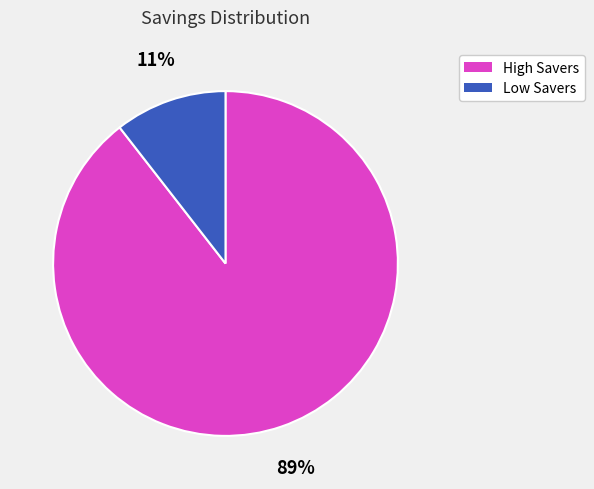

To the nearest percent, what is the average slice percentage?

50%